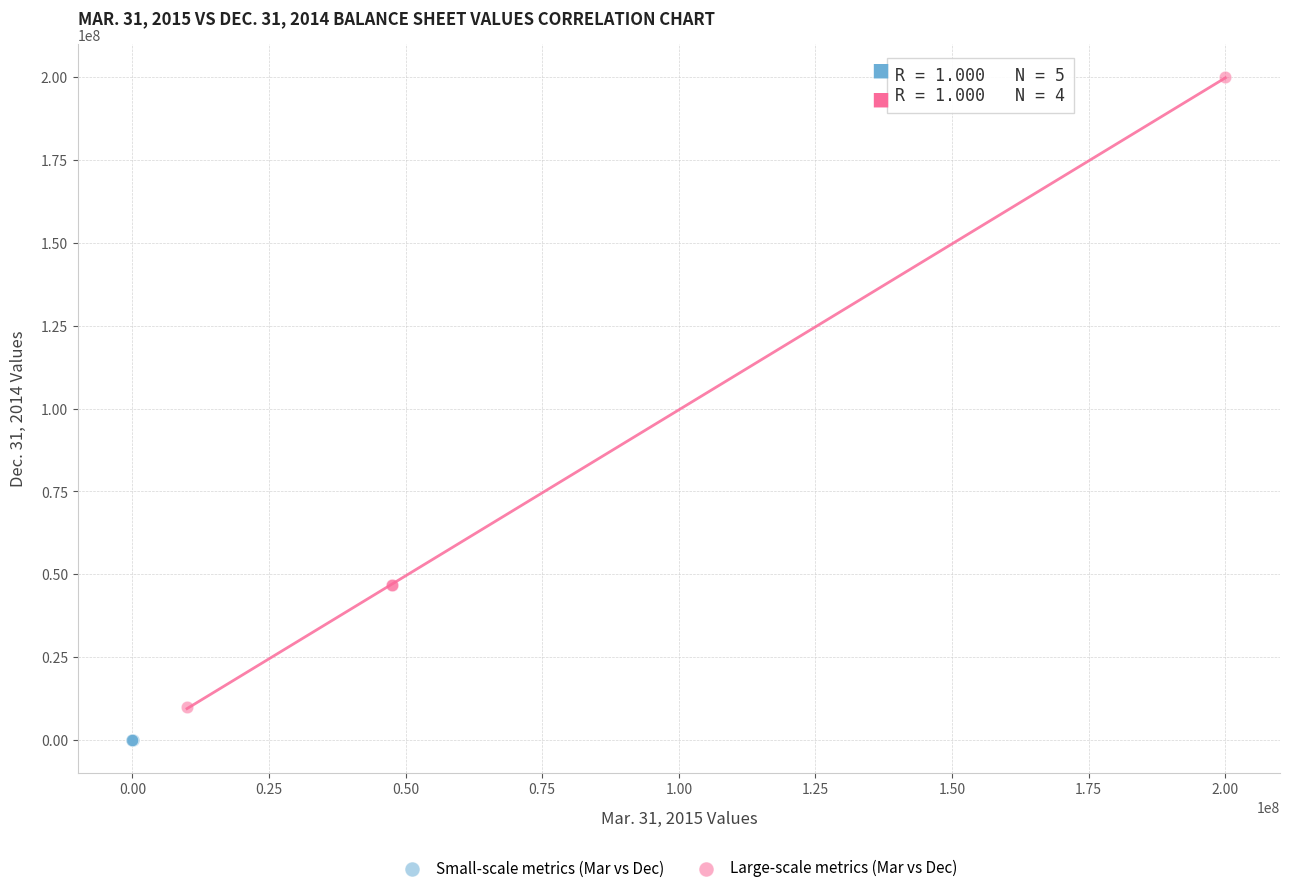

Which series reaches the maximum Y coordinate?

Large-scale metrics (Mar vs Dec)